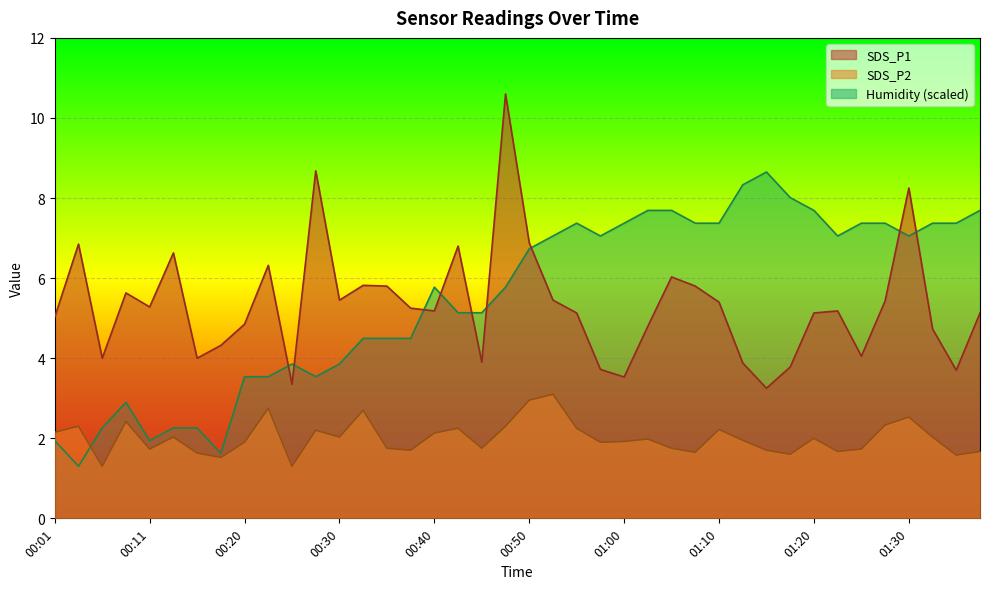

What is the difference between the highest and lowest values at 00:30?

3.4